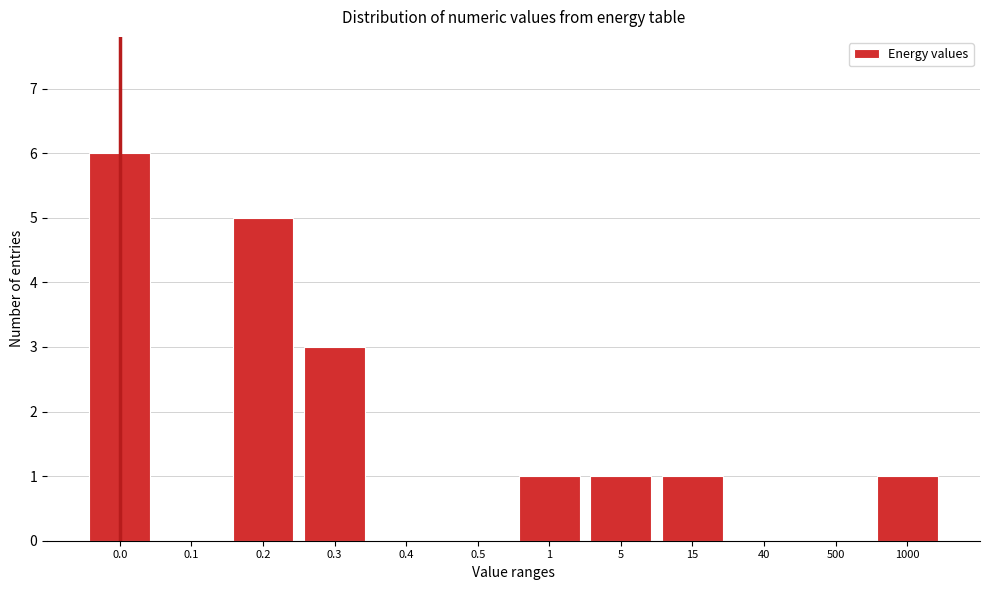

Reading right to left, transcribe all the data shown in this chart.

1000=1	500=0	40=0	15=1	5=1	1=1	0.5=0	0.4=0	0.3=3	0.2=5	0.1=0	0.0=6